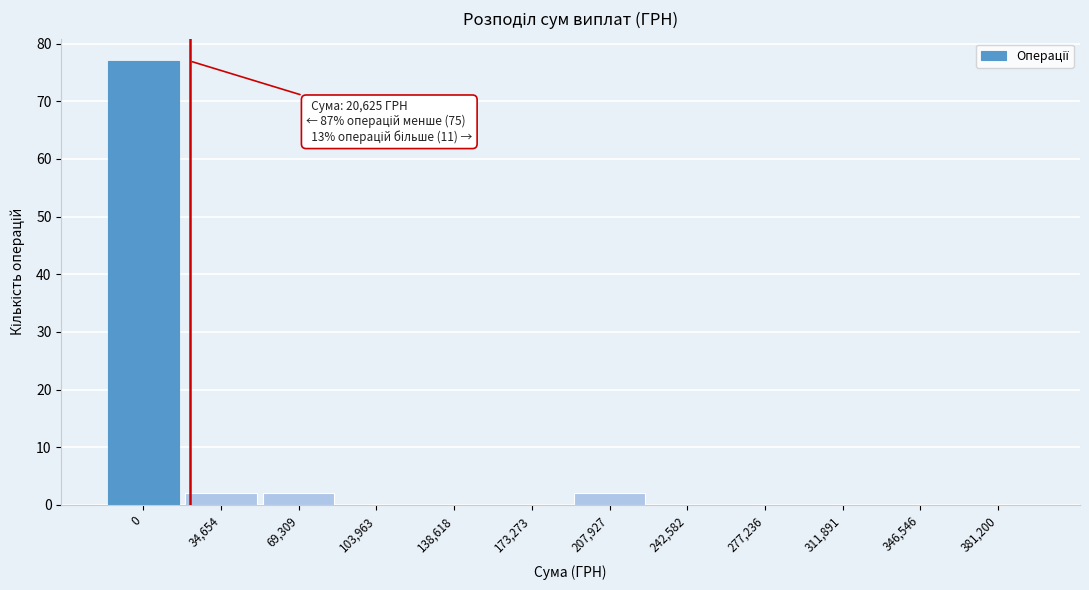

Reading left to right, list all the values displayed in this chart.

0=77	34,654=2	69,309=2	103,963=0	138,618=0	173,273=0	207,927=2	242,582=0	277,236=0	311,891=0	346,546=0	381,200=0